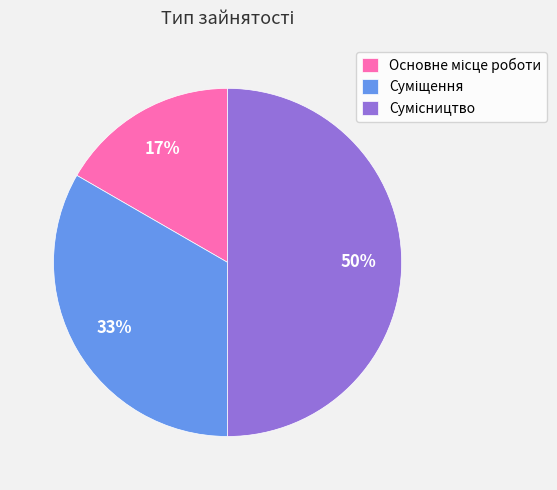

To the nearest percent, what is the difference between the largest and smallest slice percentages?

33%